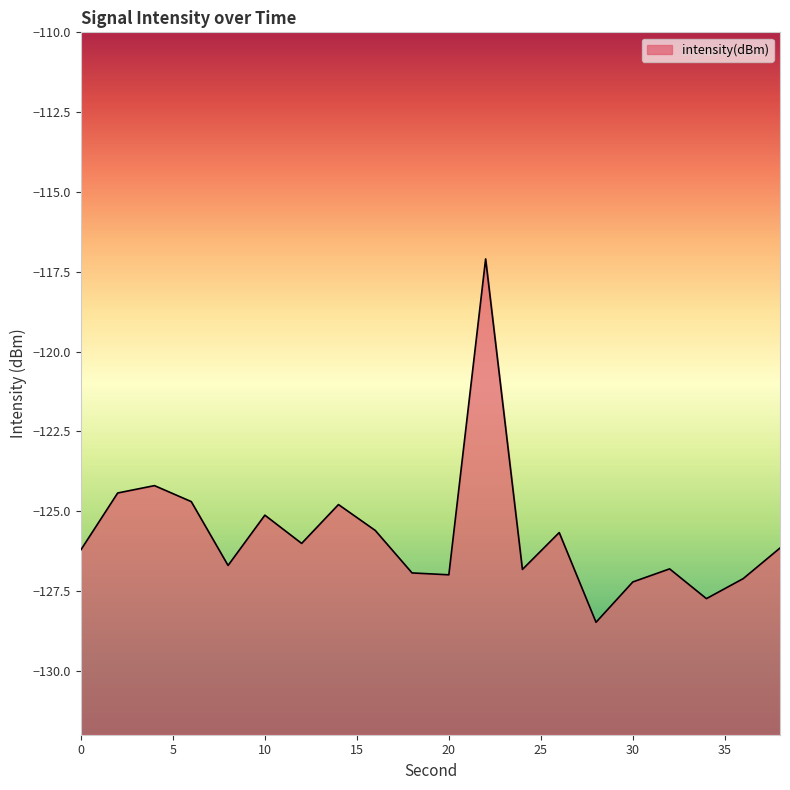

What is the change in value from 10 to 34?

-2.6